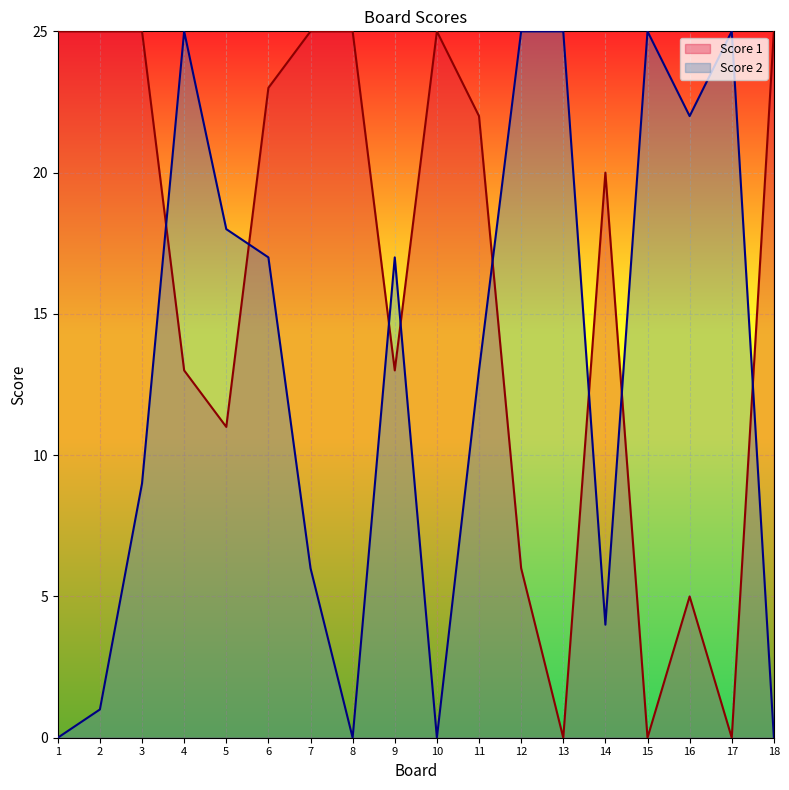

What are all the series names shown in the legend?

Score 1, Score 2